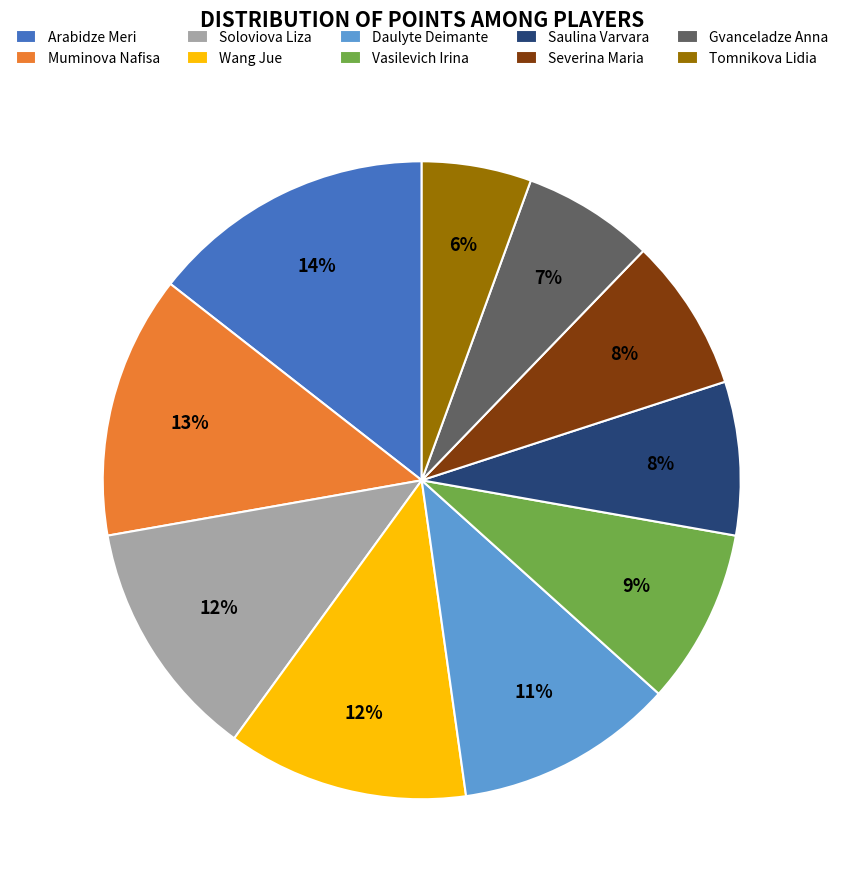

Is the sum of Wang Jue and Soloviova Liza greater than half?

No